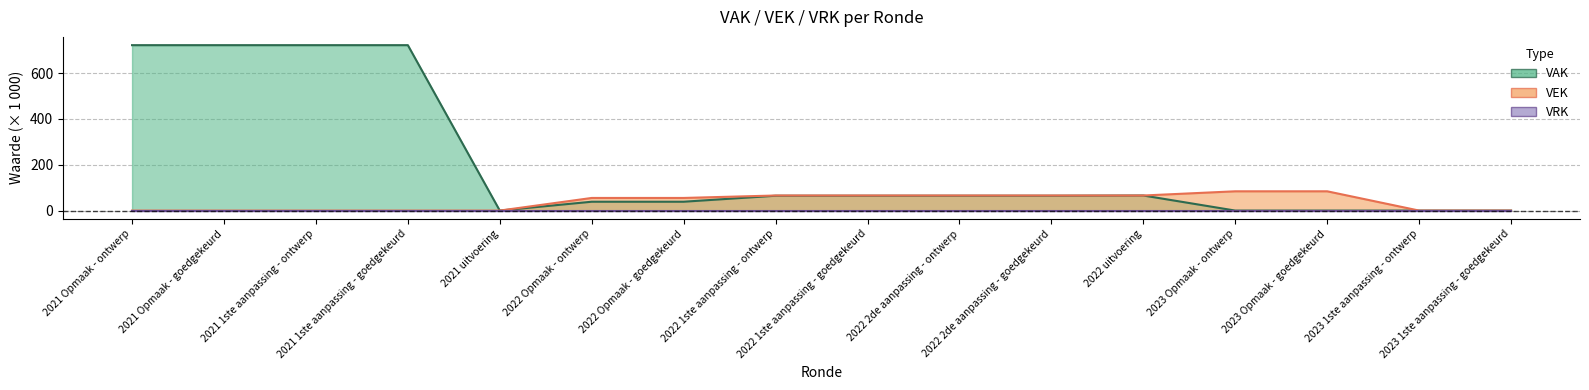

True or false: VAK and VEK cross at least once.

False